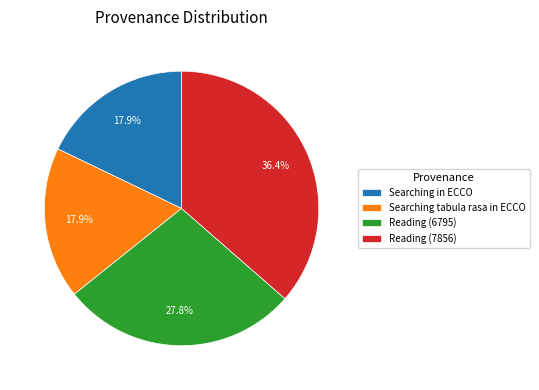

Which category has the biggest portion of the pie?

Reading (7856)